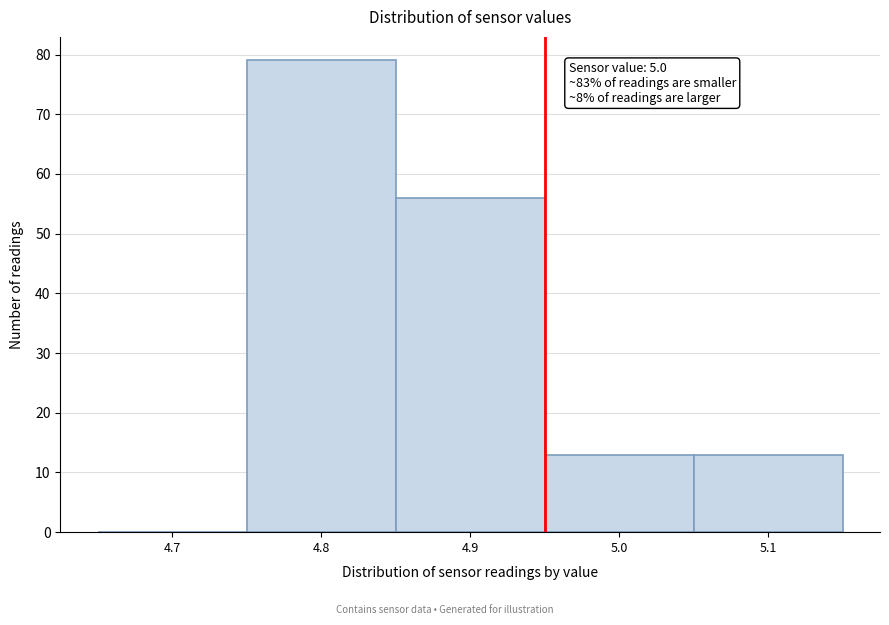

Reading right to left, transcribe all the data shown in this chart.

5.1=13	5.0=13	4.9=56	4.8=79	4.7=0